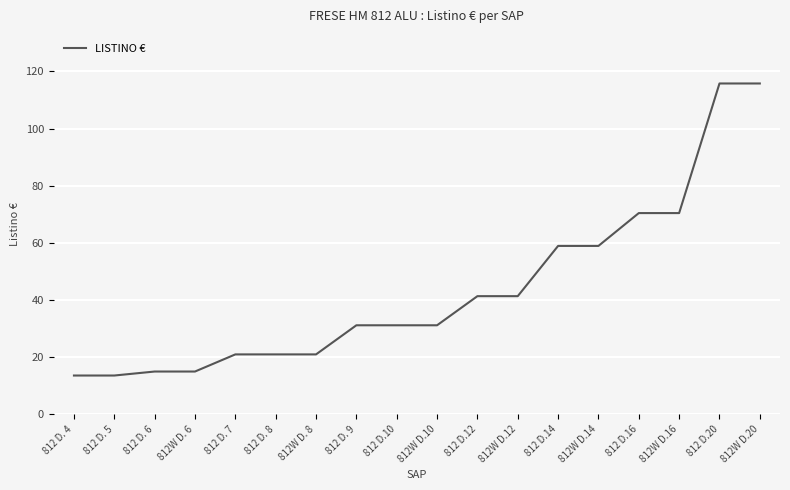

The chart shows a value of 31.1 at 812 D. 9. True or false?

True